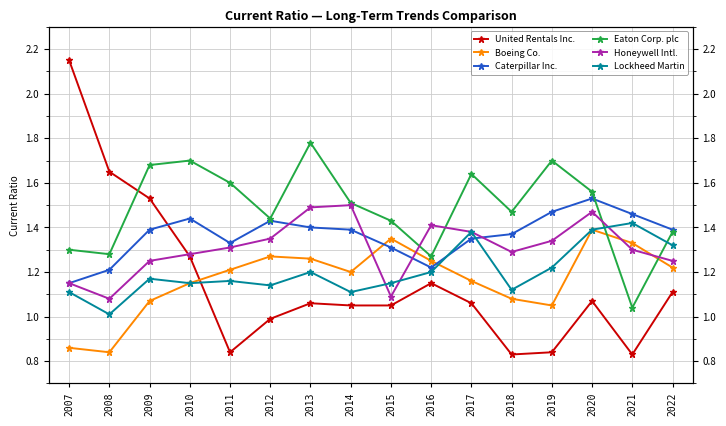

Which series has the largest total across all categories?

Eaton Corp. plc